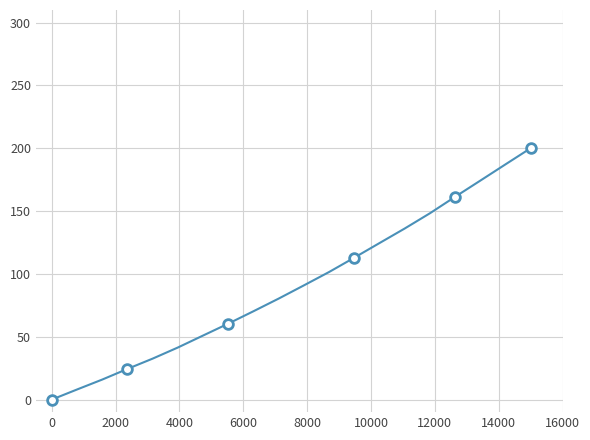

What is the value of the 18th point from the left?

174.2